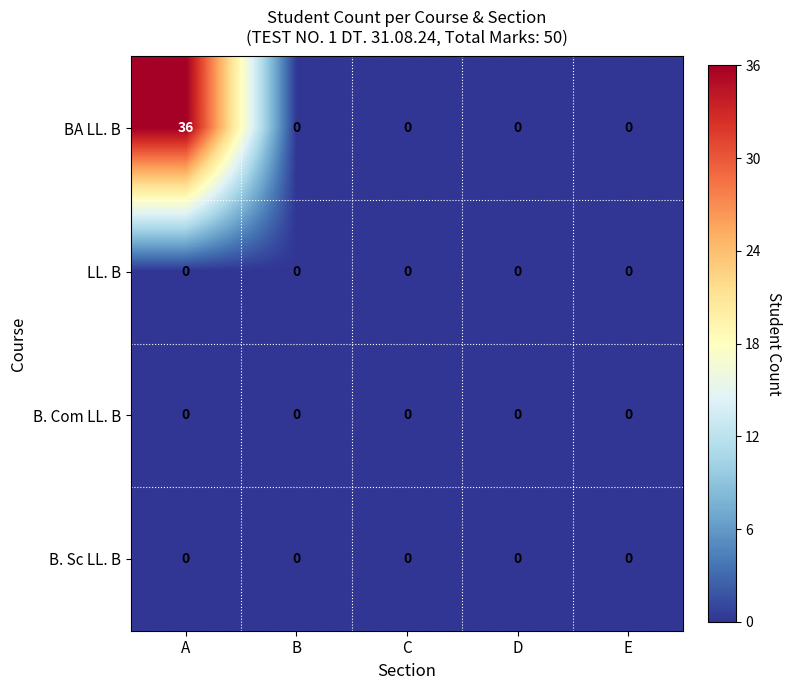

Reading left to right, list all the values displayed in this chart.

BA LL. B: 36	0	0	0	0
LL. B: 0	0	0	0	0
B. Com LL. B: 0	0	0	0	0
B. Sc LL. B: 0	0	0	0	0